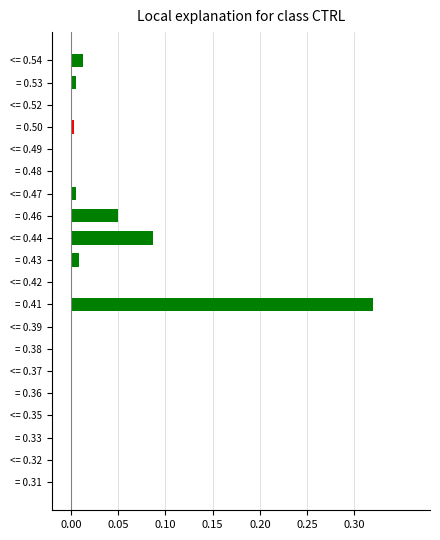

Which label corresponds to the largest value in the chart?

= 0.41